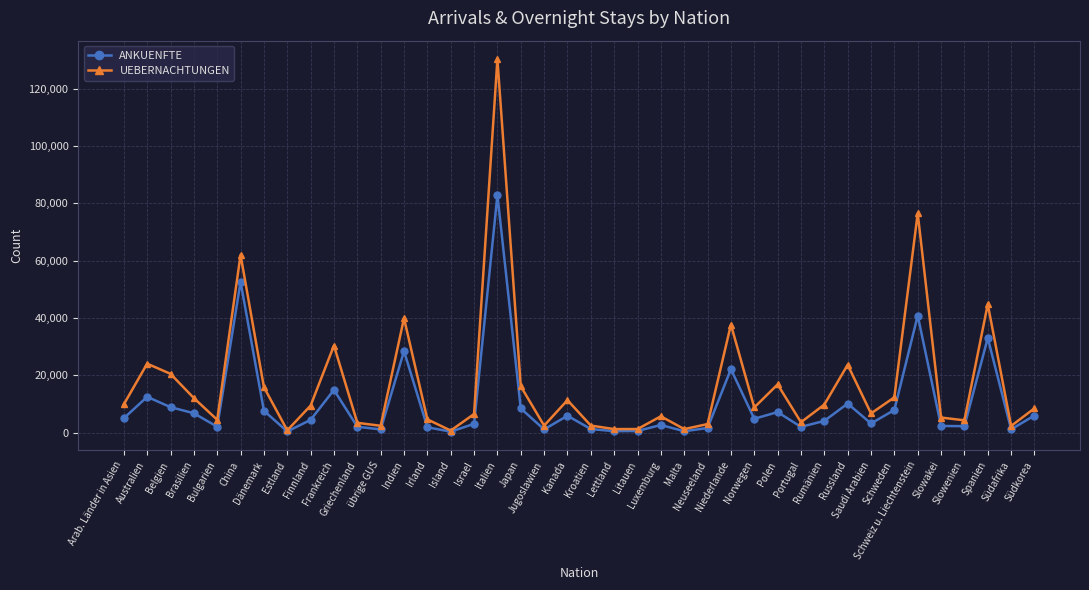

In ANKUENFTE, how many points are higher than both neighbors (excluding endpoints)?

12